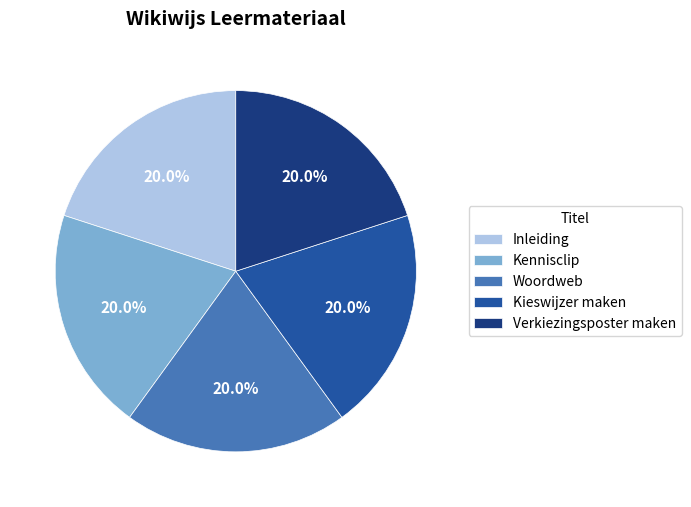

What is the total percentage of Kieswijzer maken and Woordweb?

40.0%